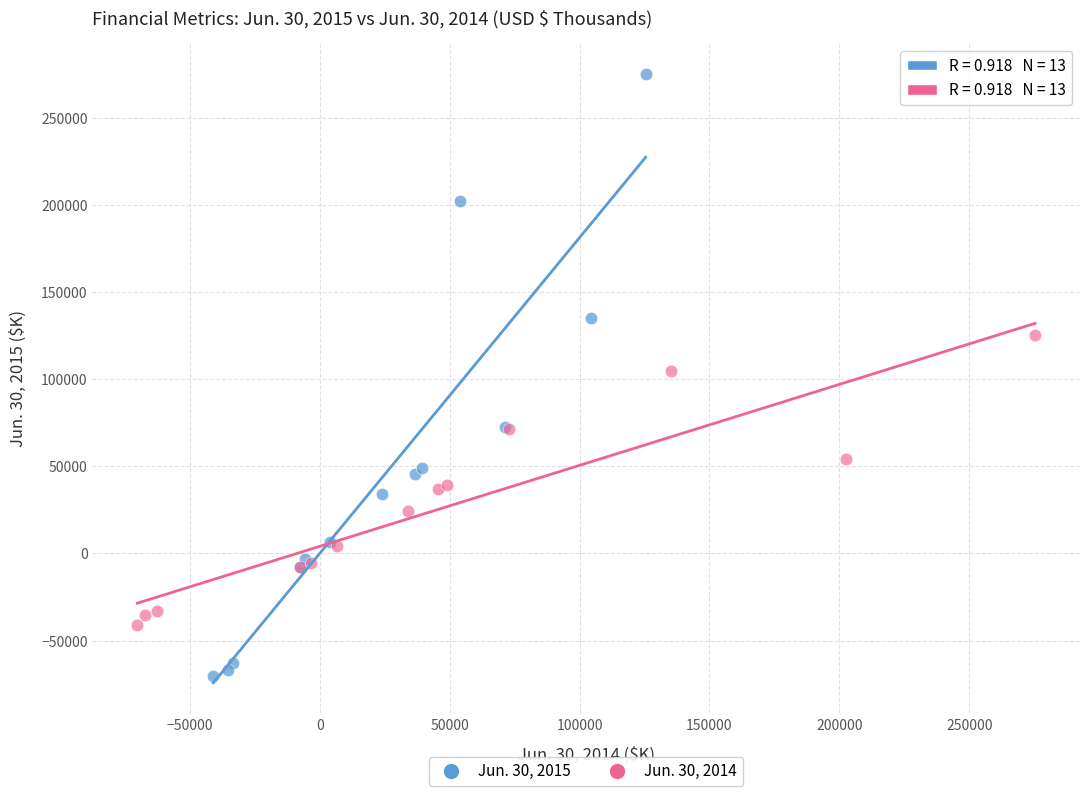

Which series has the widest spread of Y values?

Jun. 30, 2015